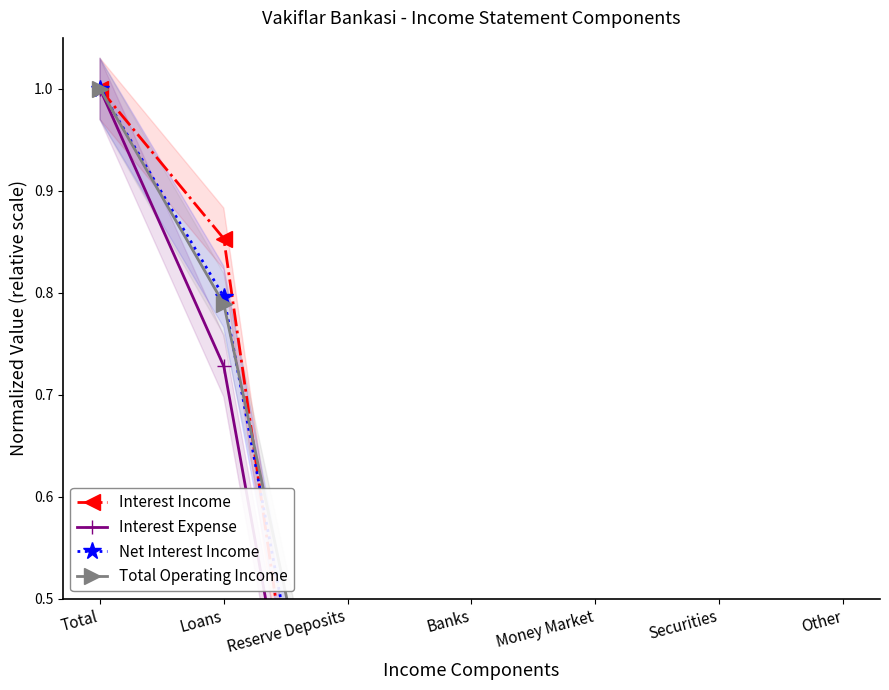

Is it true that Net Interest Income equals 1.6 at Total?

False